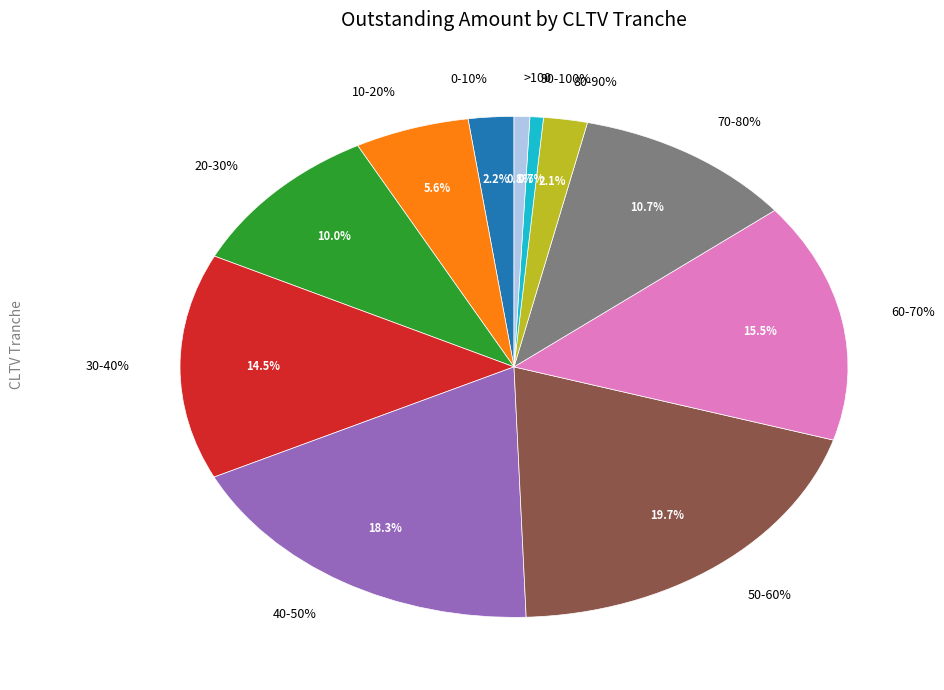

Which category has the biggest portion of the pie?

50-60%